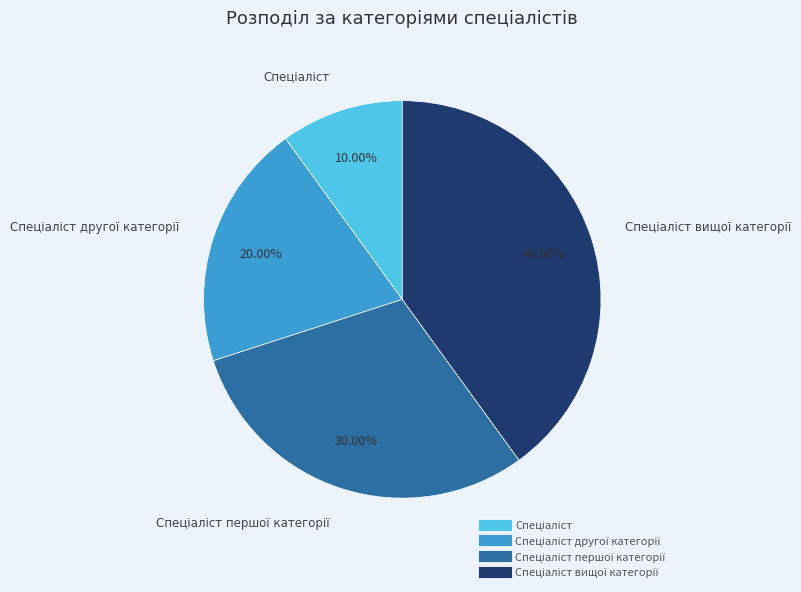

How many slices are in this pie chart?

4